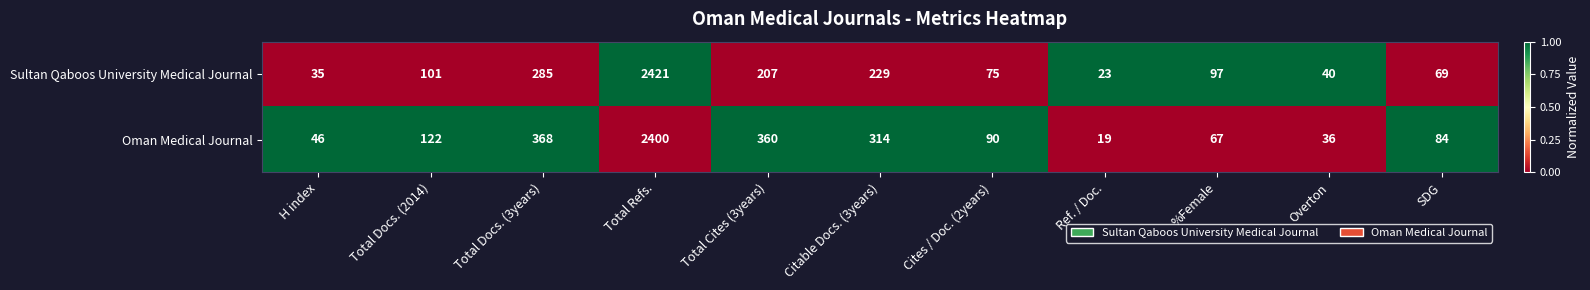

At Cites / Doc. (2years), list the series in order from largest to smallest.

Oman Medical Journal, Sultan Qaboos University Medical Journal